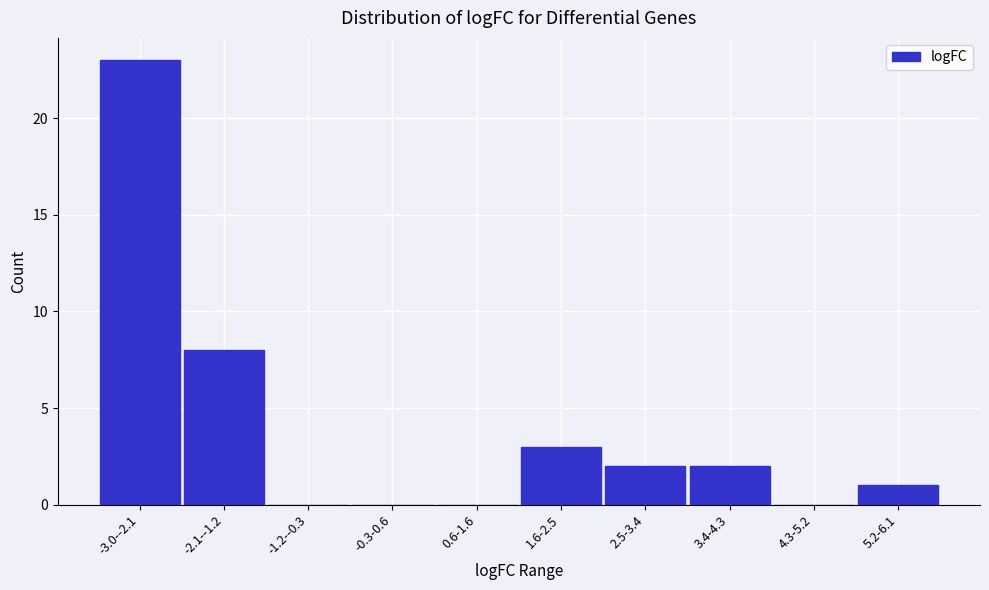

Reading left to right, transcribe all the data shown in this chart.

-3.0--2.1=23	-2.1--1.2=8	-1.2--0.3=0	-0.3-0.6=0	0.6-1.6=0	1.6-2.5=3	2.5-3.4=2	3.4-4.3=2	4.3-5.2=0	5.2-6.1=1